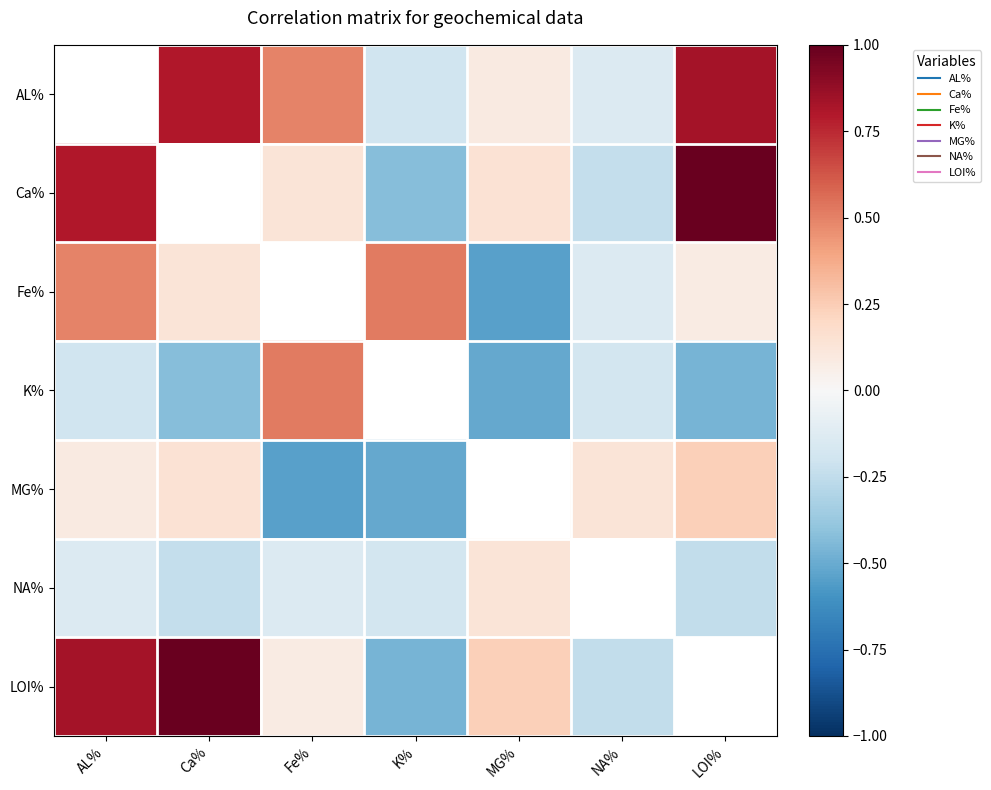

Where is Fe% nearest to the value 0?

LOI%